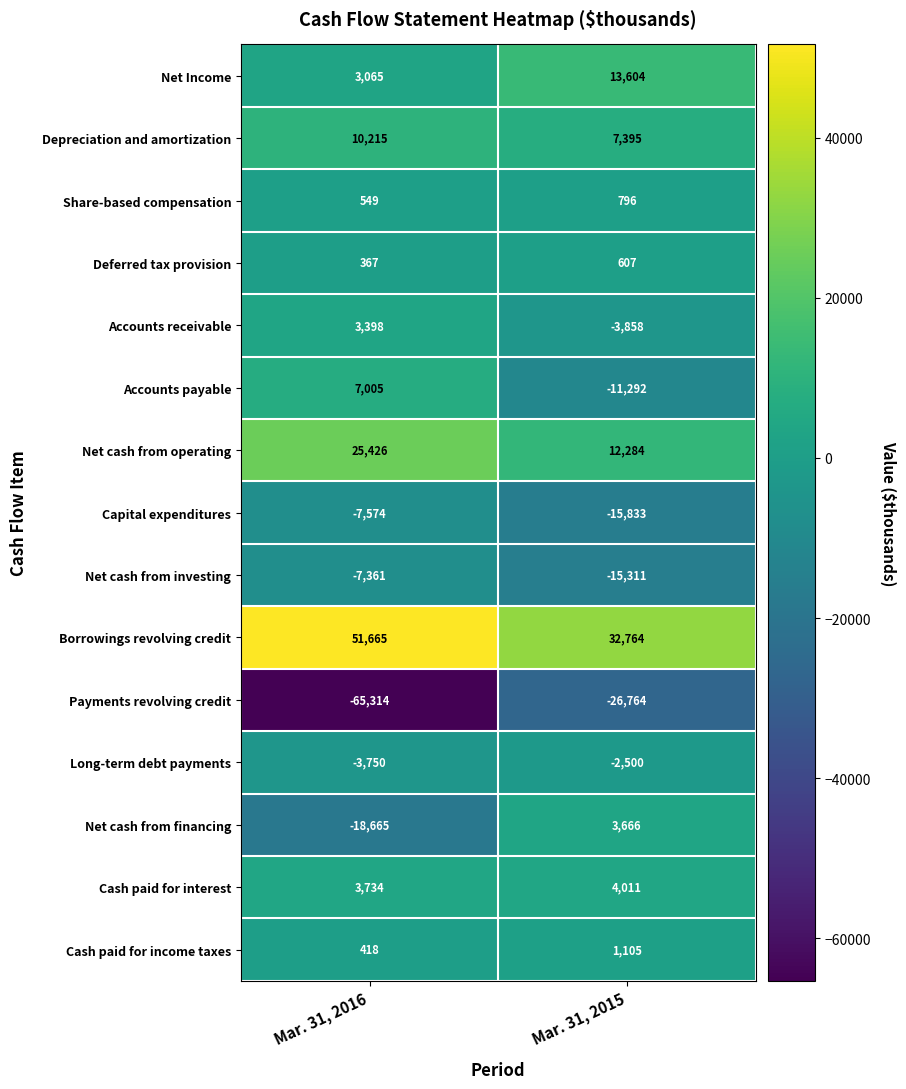

Which series has the largest total across all categories?

Borrowings revolving credit